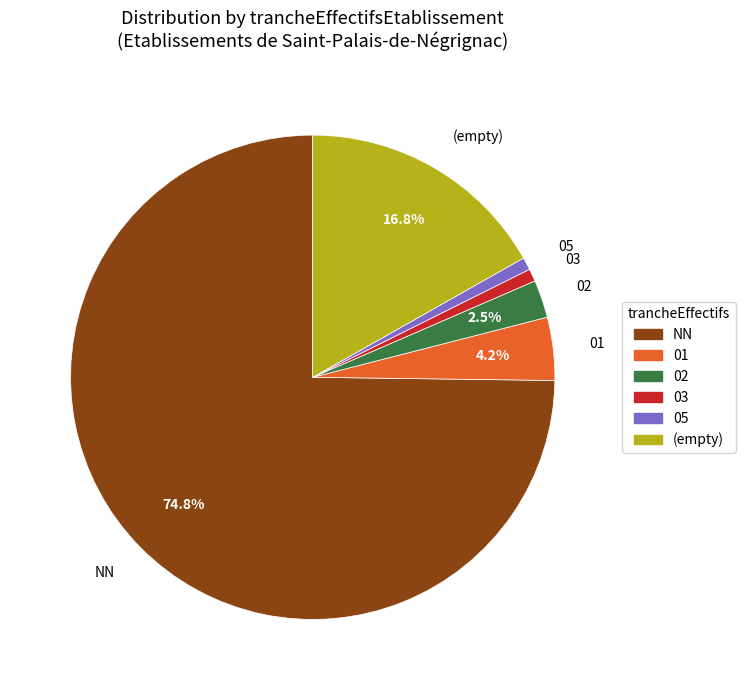

How much of the chart is everything except 01?

95.8%